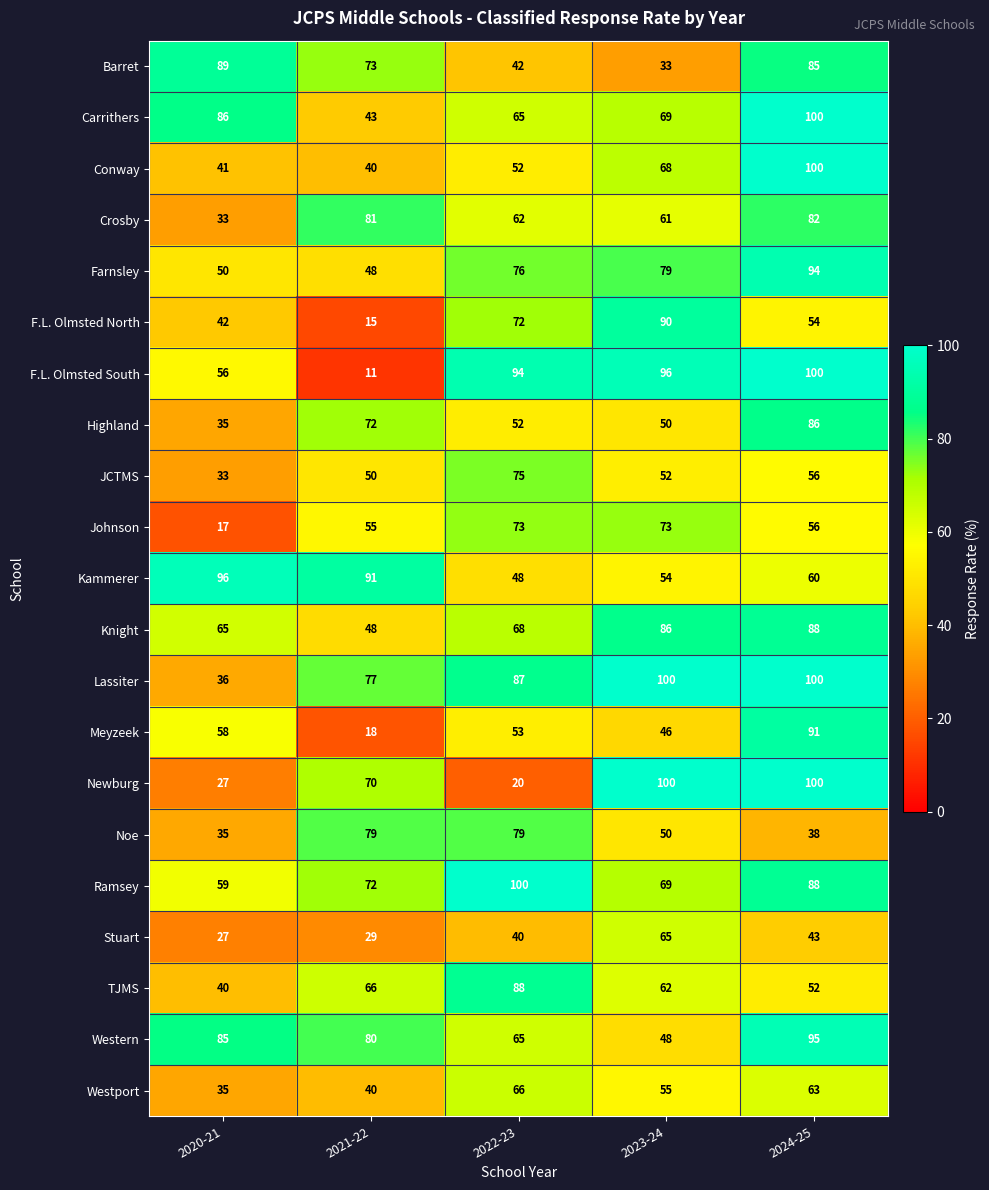

At which label is Ramsey closest to 79?

2021-22